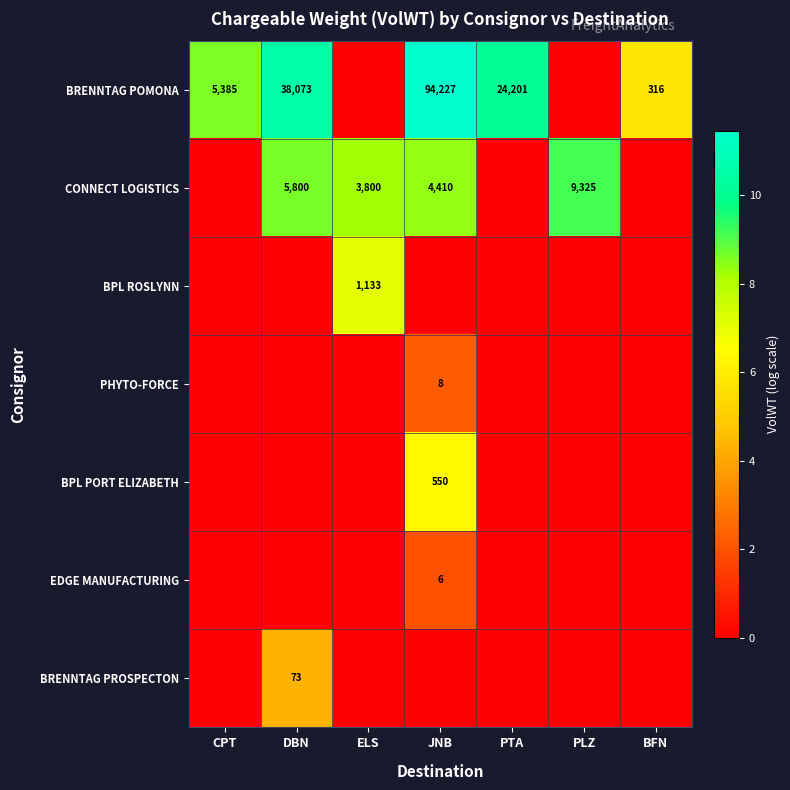

Is it true that CONNECT LOGISTICS equals 4410 at JNB?

True